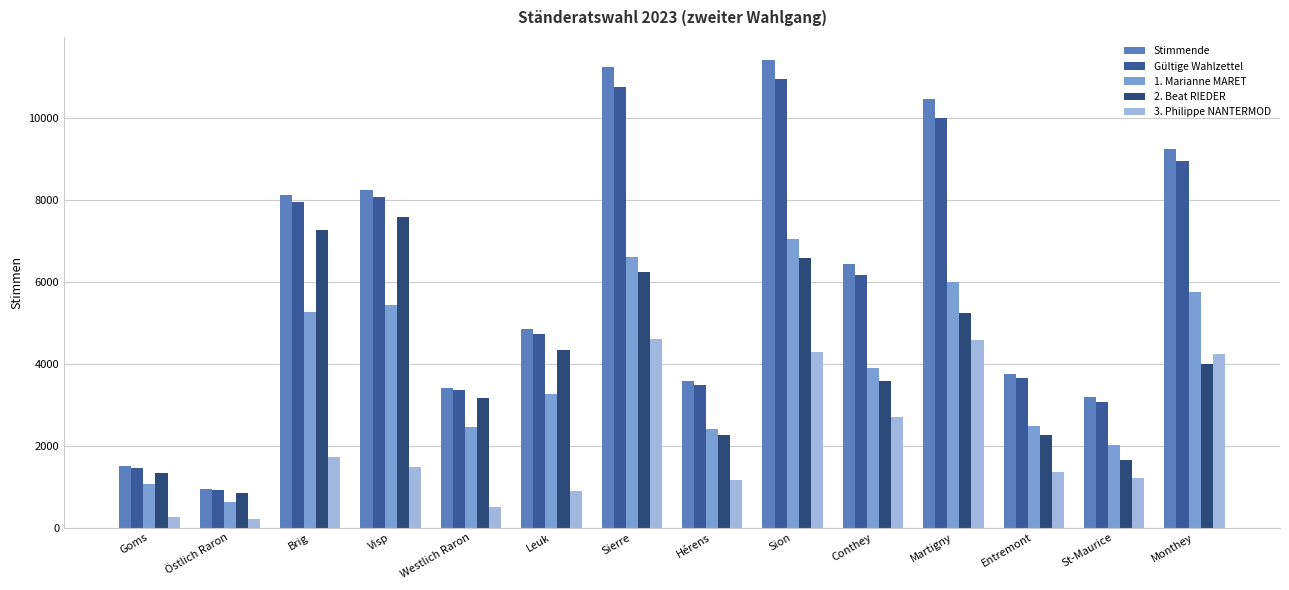

Does the chart contain stacked bars?

No